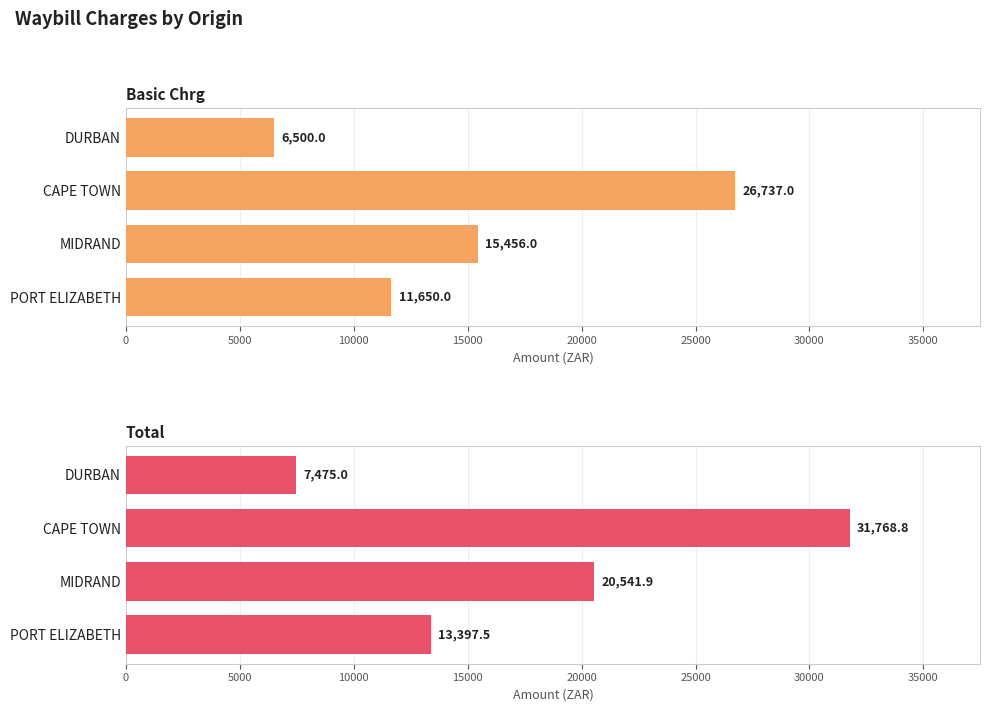

Reading right to left, transcribe all the data shown in this chart.

Basic Chrg: 6500.0	26737.0	15456.0	11650.0
Total: 7475.0	31768.8	20541.9	13397.5